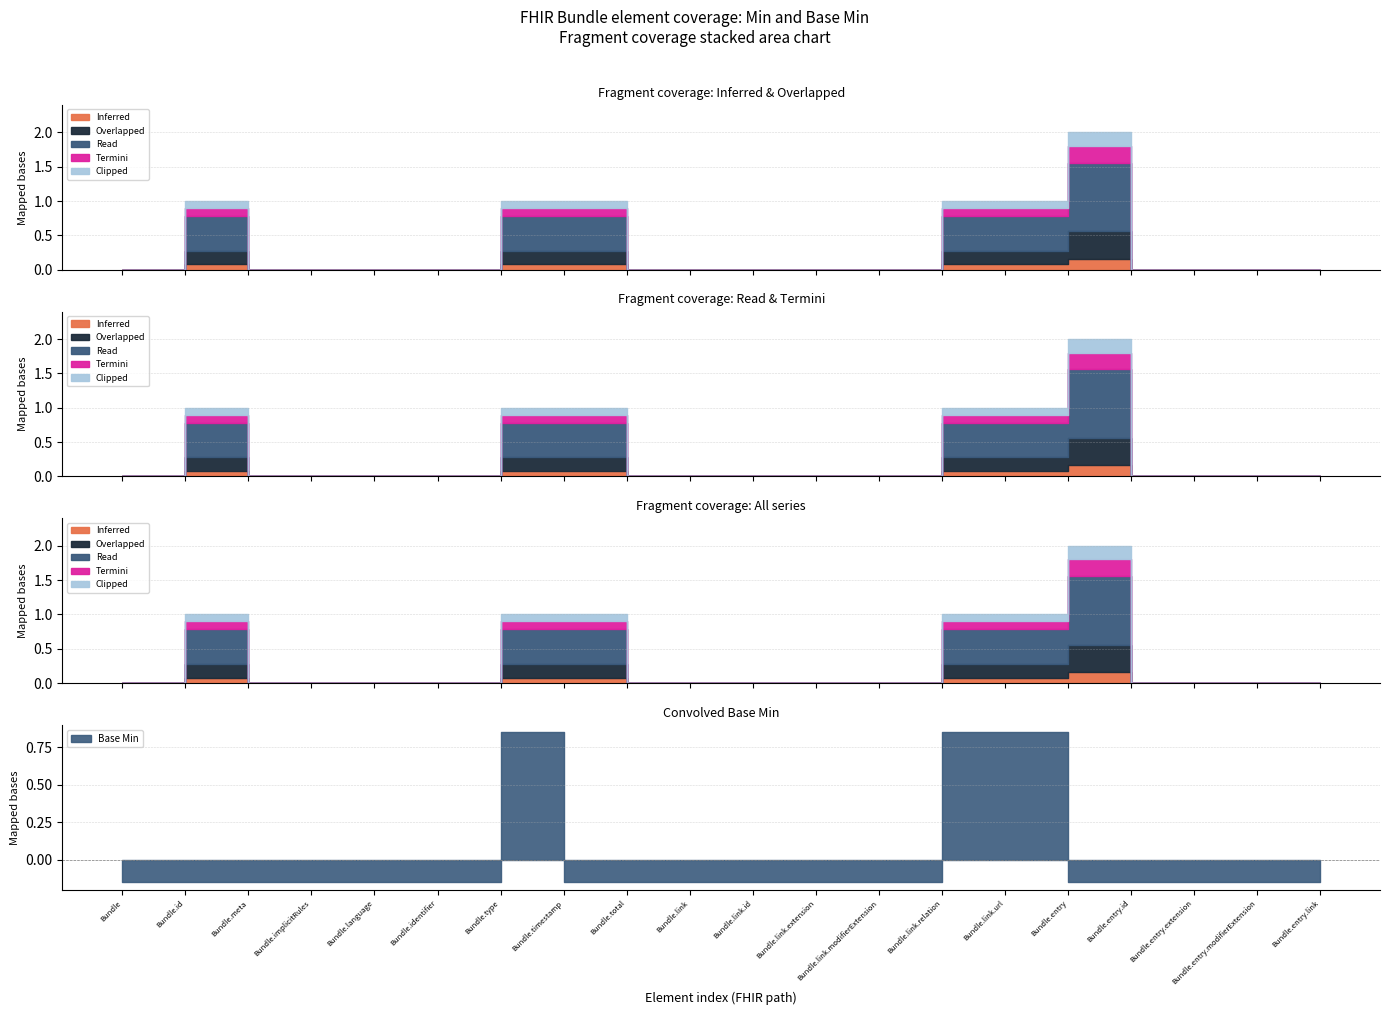

Where do Termini and Overlapped first cross each other?

Bundle.meta and Bundle.implicitRules